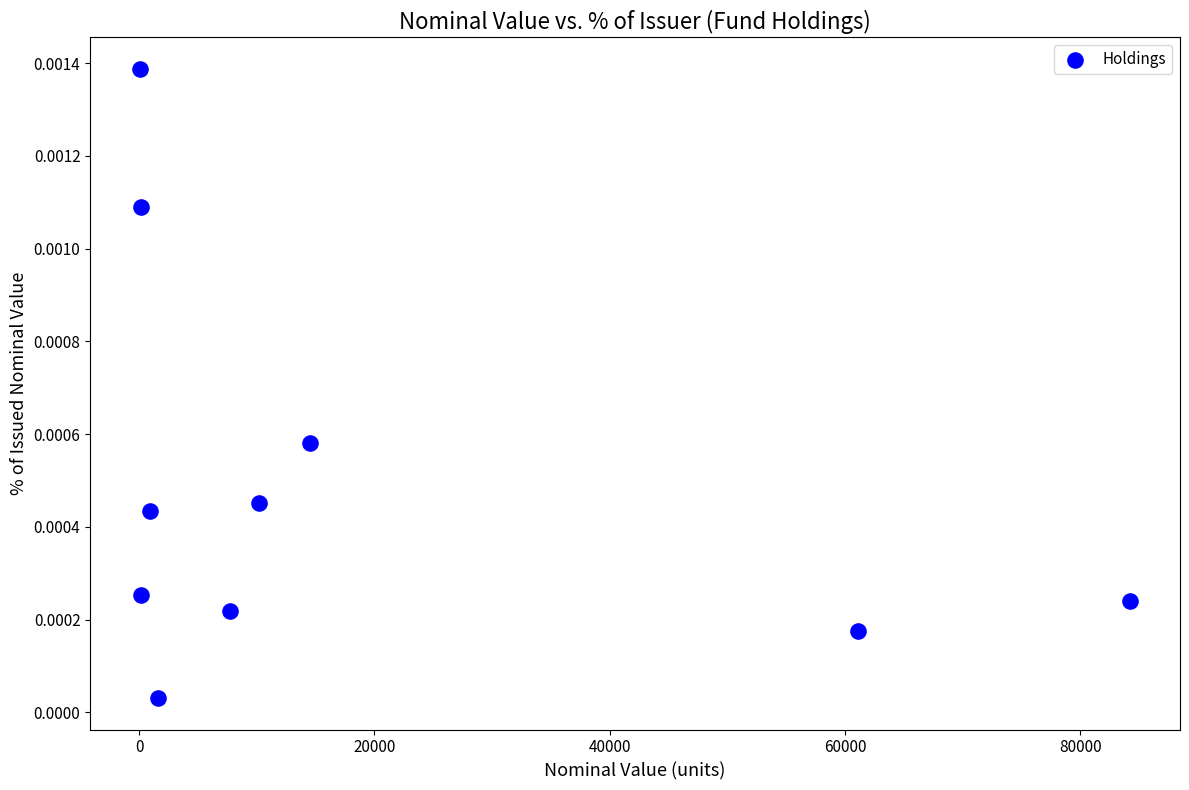

What is the range of X values (max minus min)?

84226.5